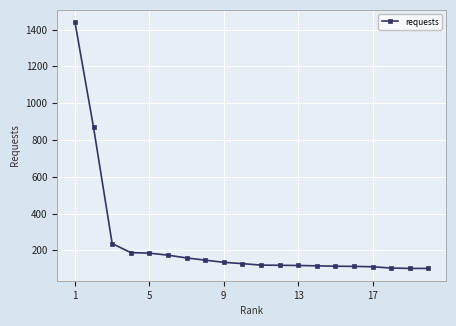

What is the minimum value shown in the chart?

102